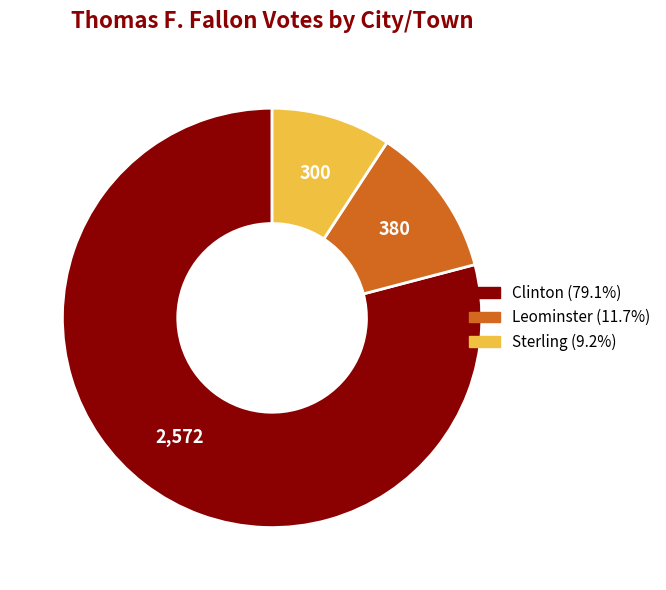

What is the majority slice?

Clinton